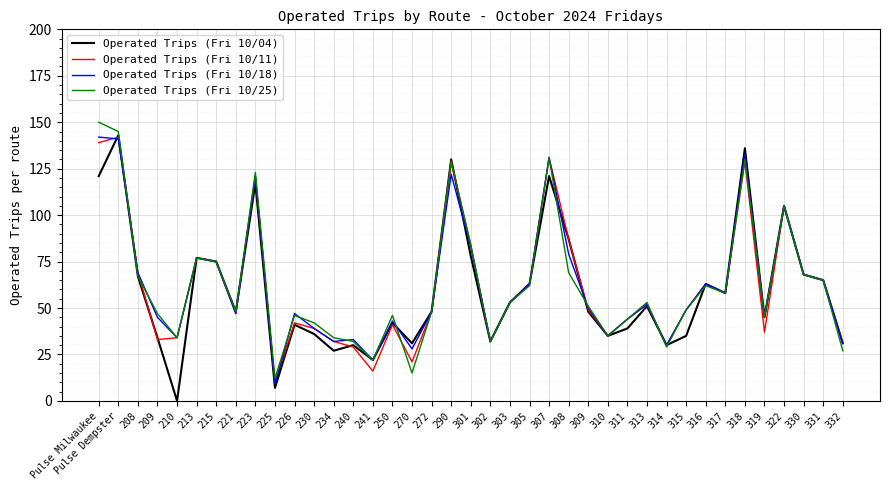

At which category does Operated Trips (Fri 10/25) reach its first local peak?

213